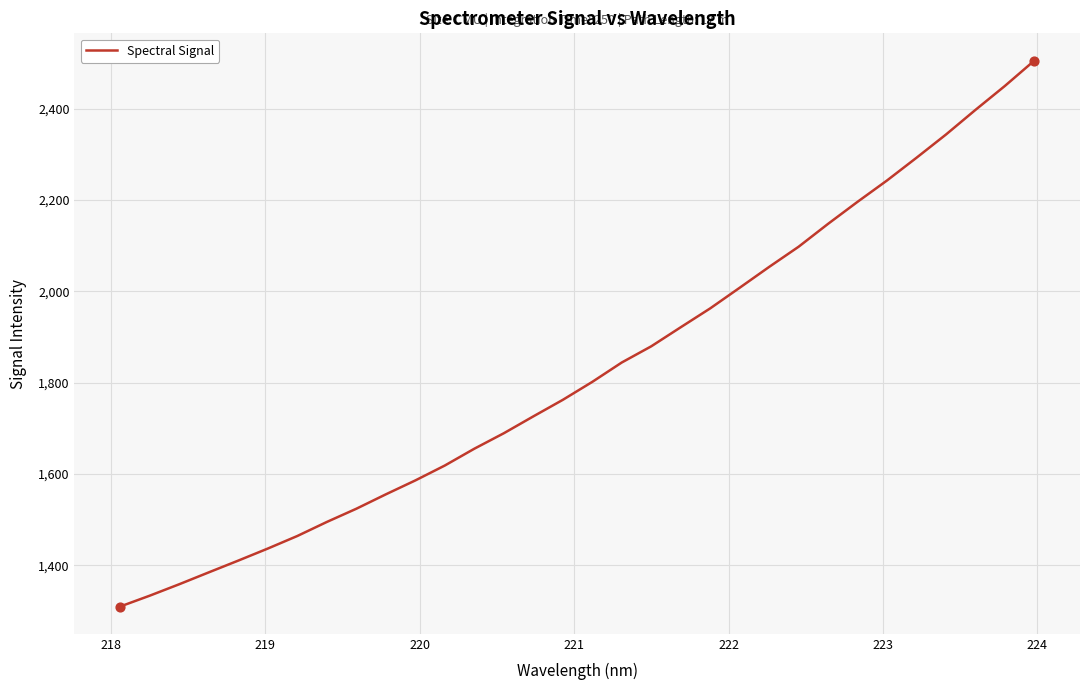

What is the greatest value displayed?

2504.8